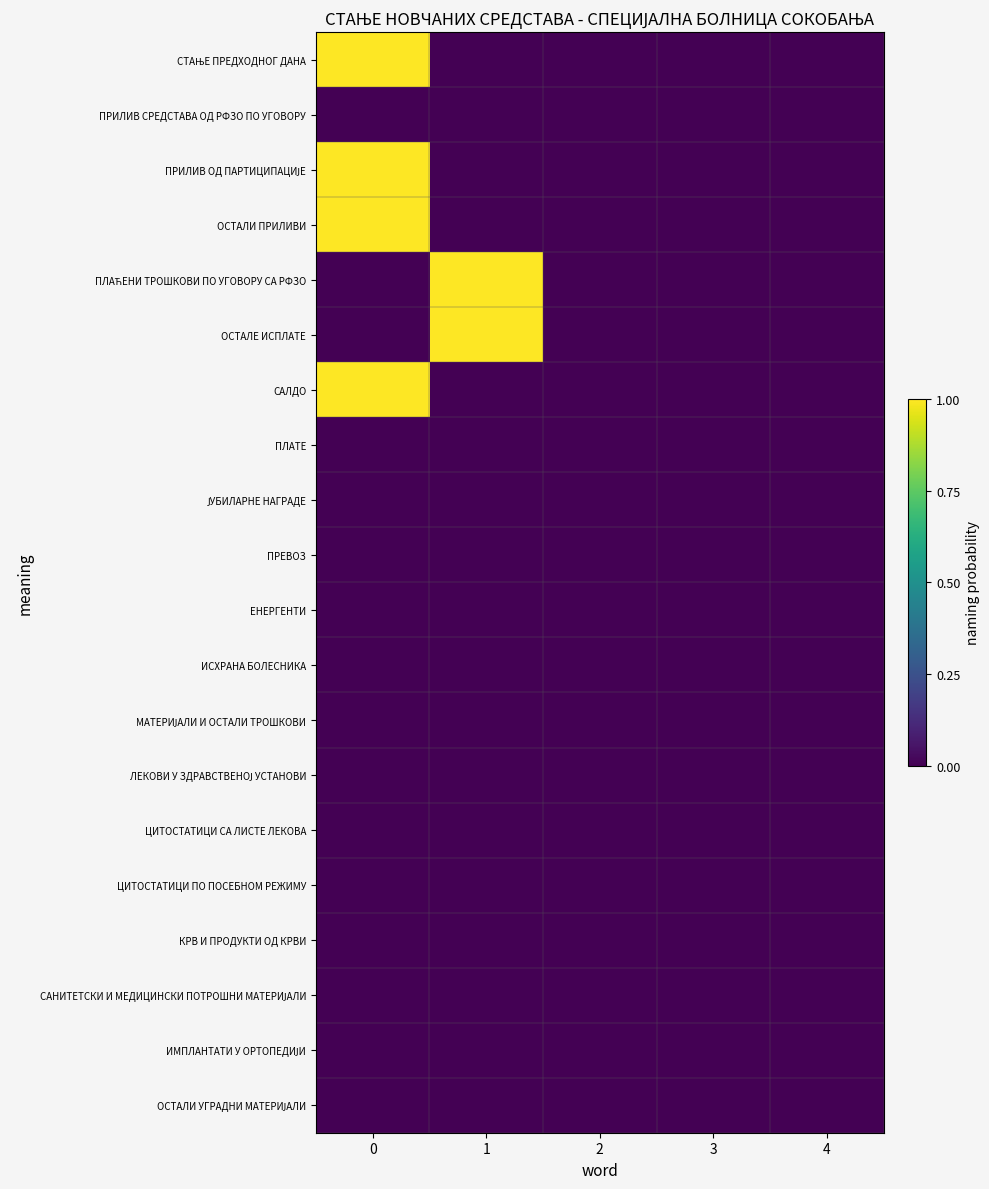

At how many categories does at least one series exceed 0?

2